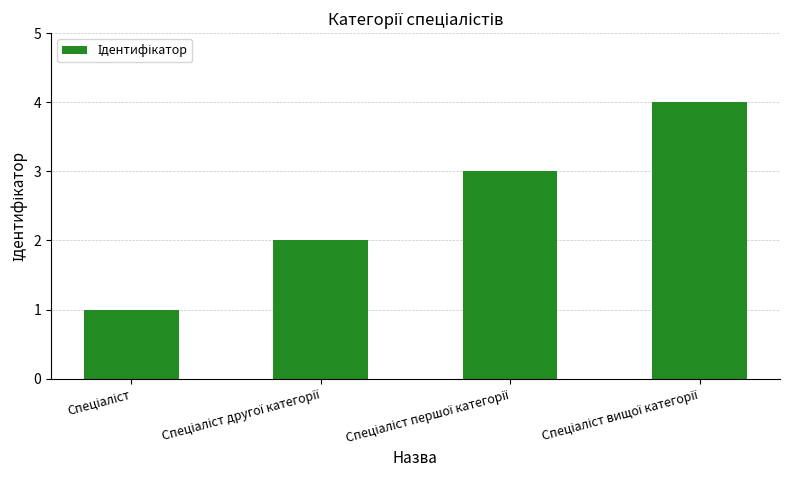

Reading right to left, transcribe all the data shown in this chart.

4	3	2	1